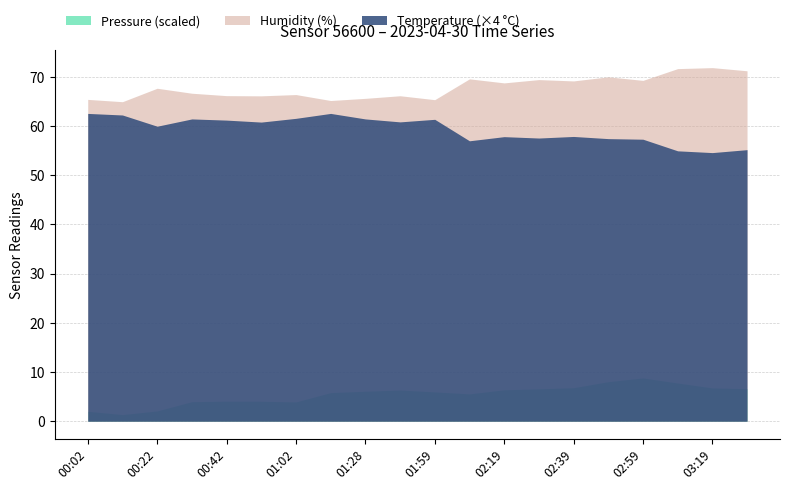

What is the label of the 2nd point from the left?

00:12